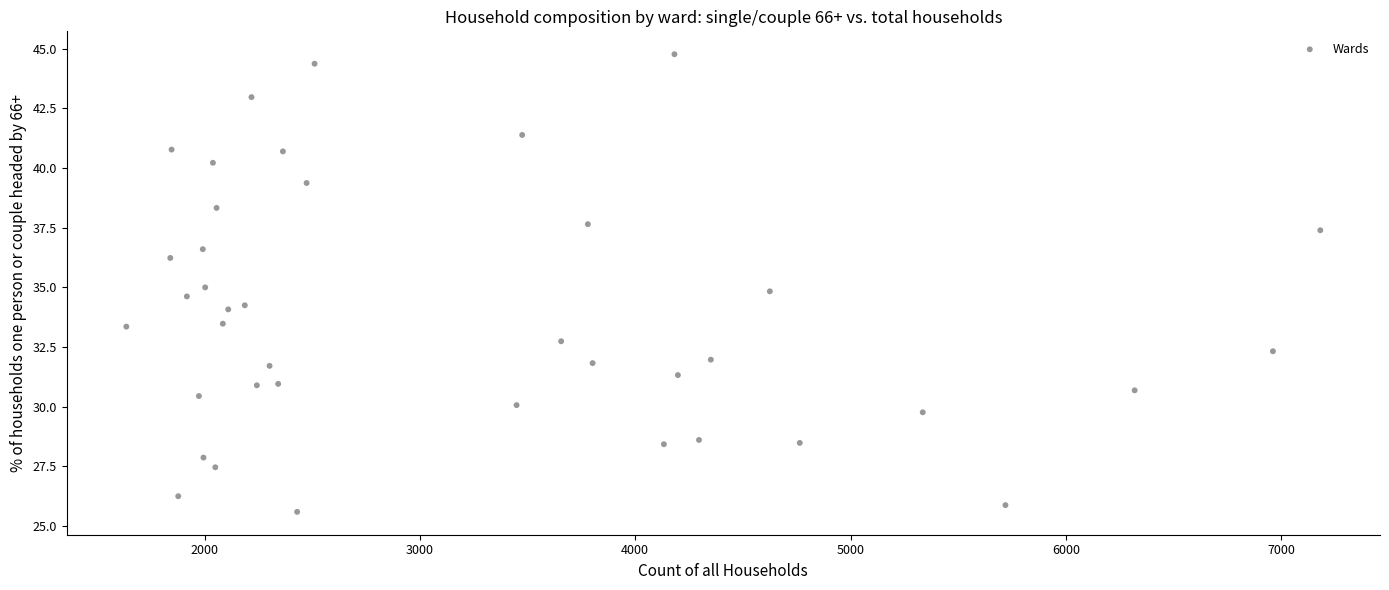

What is the range of Y values (max minus min)?

19.2